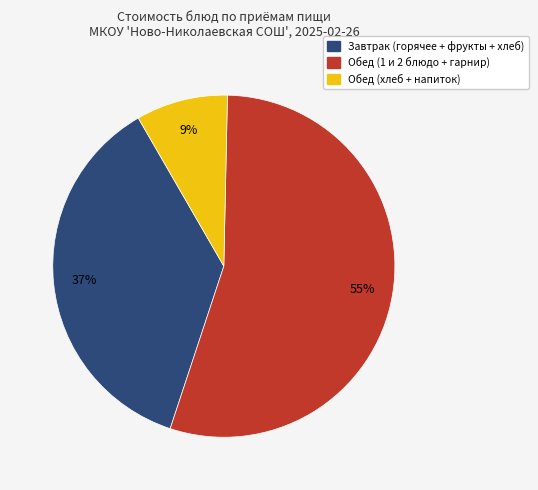

To the nearest percent, what is the average slice percentage?

33%